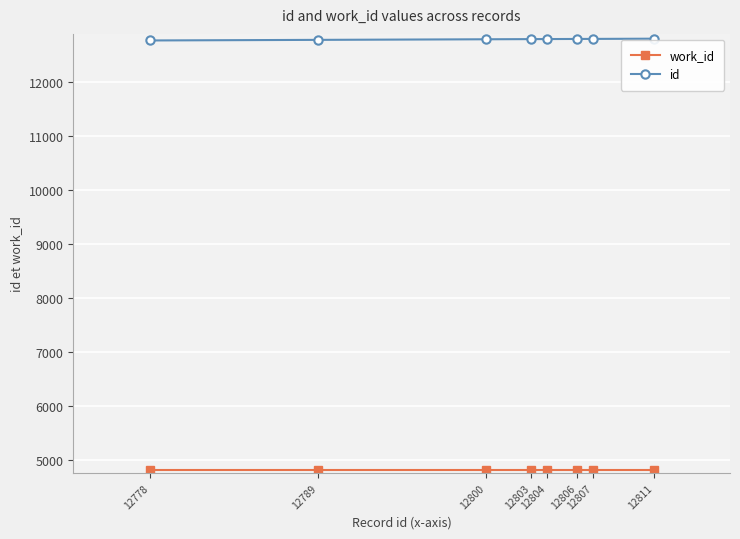

Which series has the largest total across all categories?

id